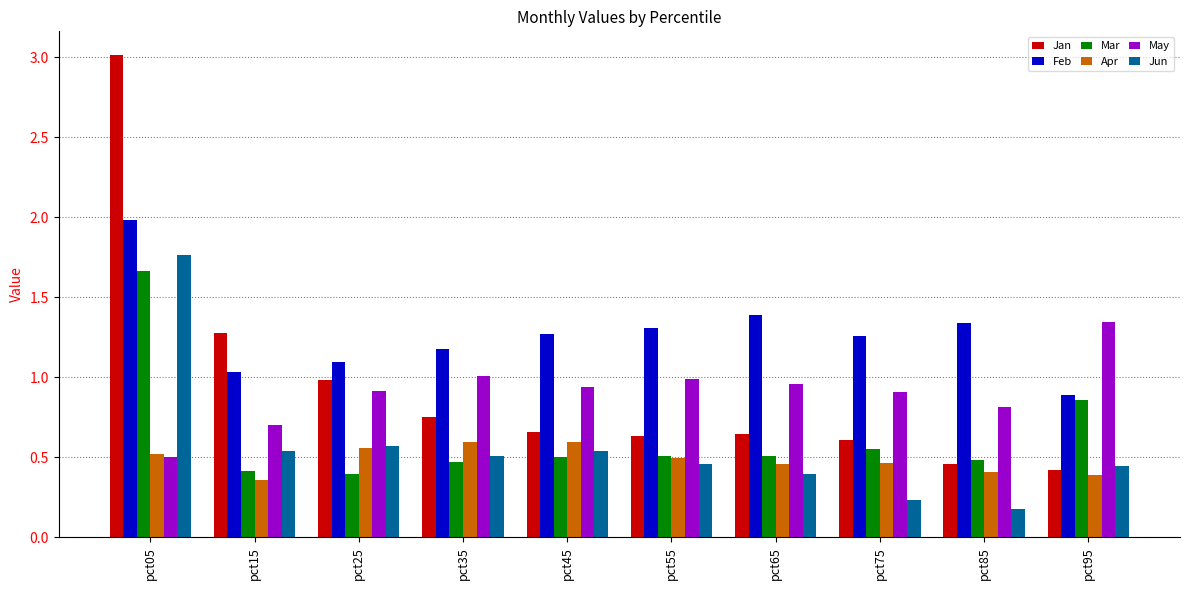

Which series has the widest spread of values?

Jan